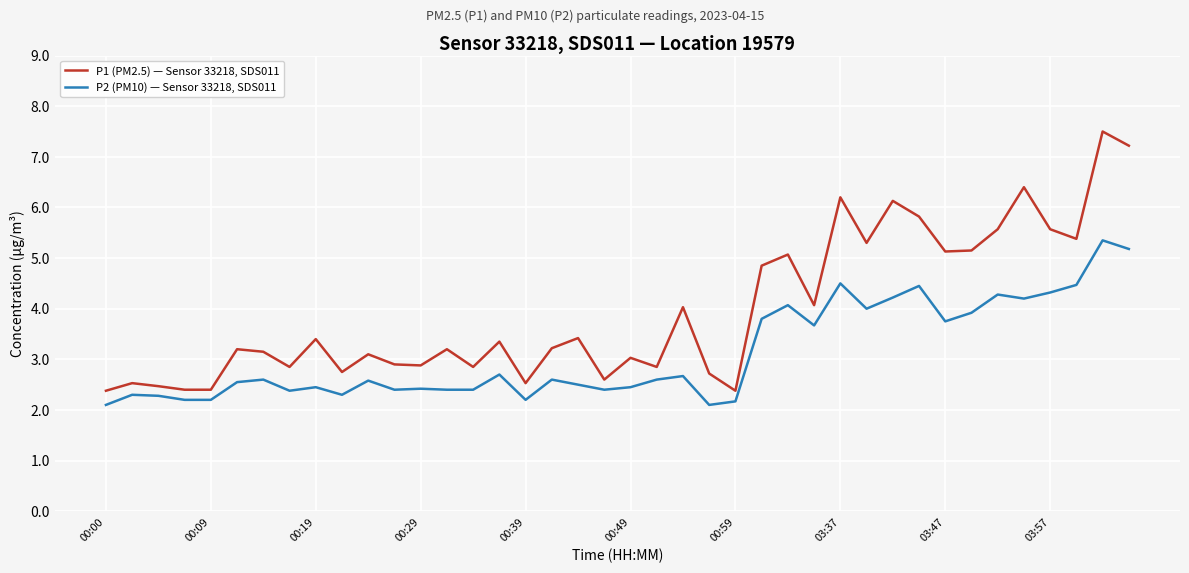

Which series has the widest spread of values?

P1 (PM2.5) — Sensor 33218, SDS011